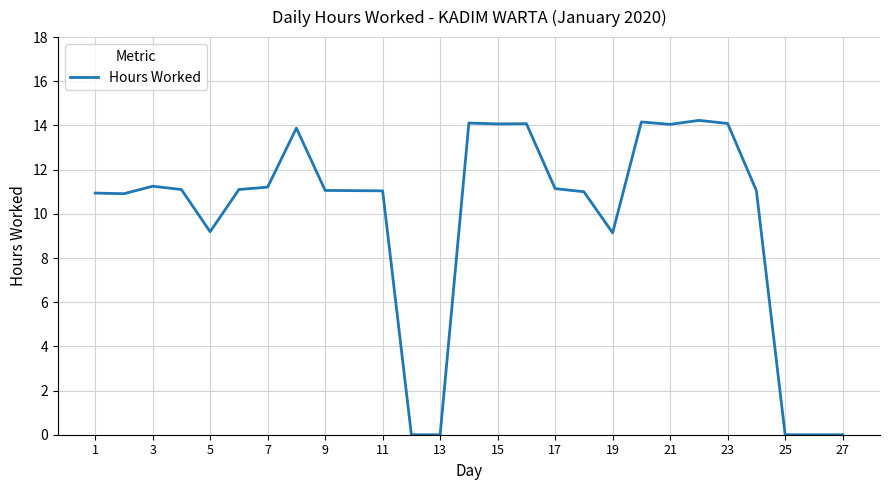

How many lines are shown in the chart?

1